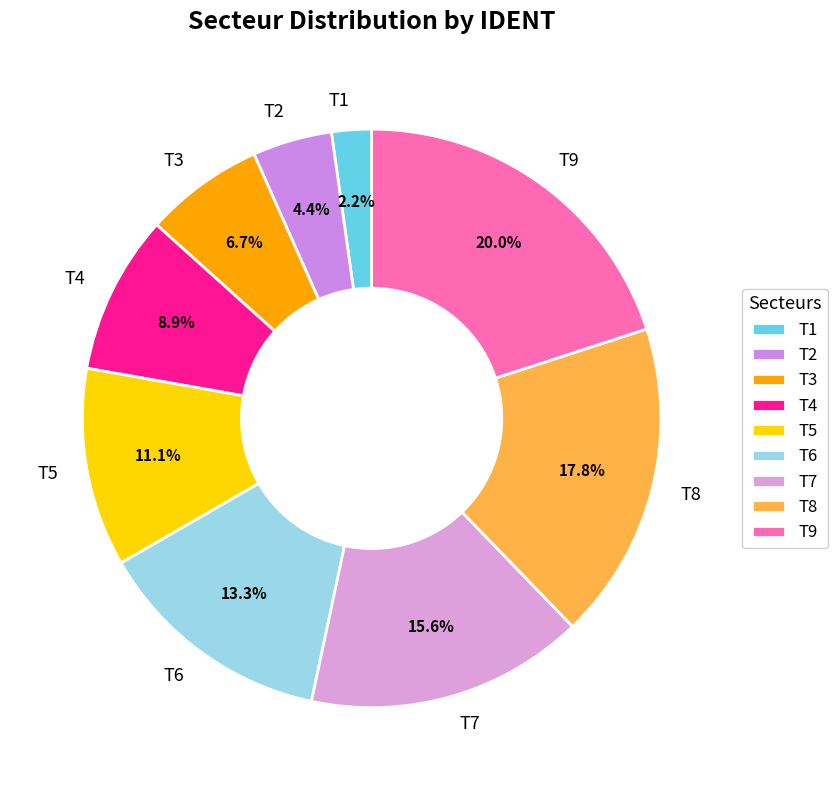

What portion of the pie excludes T7?

84.4%